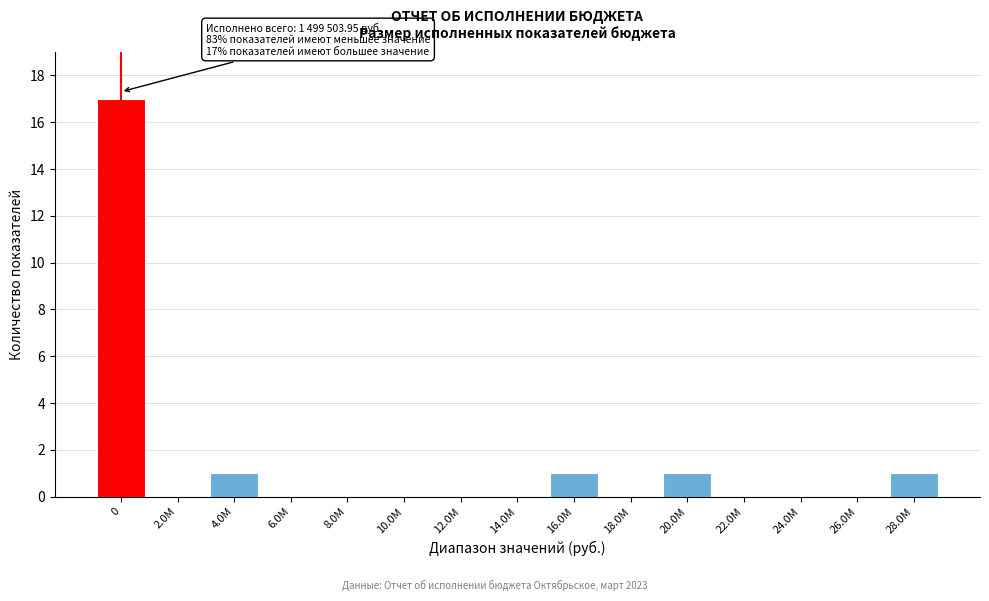

Reading right to left, transcribe all the data shown in this chart.

28.0M=1	26.0M=0	24.0M=0	22.0M=0	20.0M=1	18.0M=0	16.0M=1	14.0M=0	12.0M=0	10.0M=0	8.0M=0	6.0M=0	4.0M=1	2.0M=0	0=17